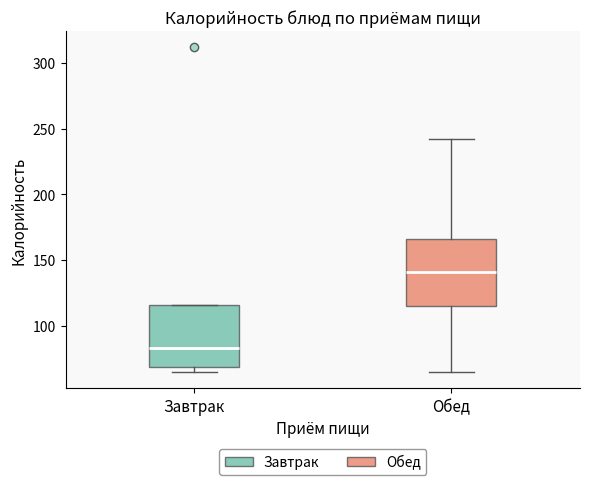

Reading left to right, read every box against the y-axis: the position of its median line, the range the box covers, and the ends of its whiskers. The values are not printed on the chart, so give them approximately, as read against the axis.

Завтрак: median 85, box 70 to 115, whiskers 65 to 115
Обед: median 140, box 115 to 165, whiskers 65 to 240